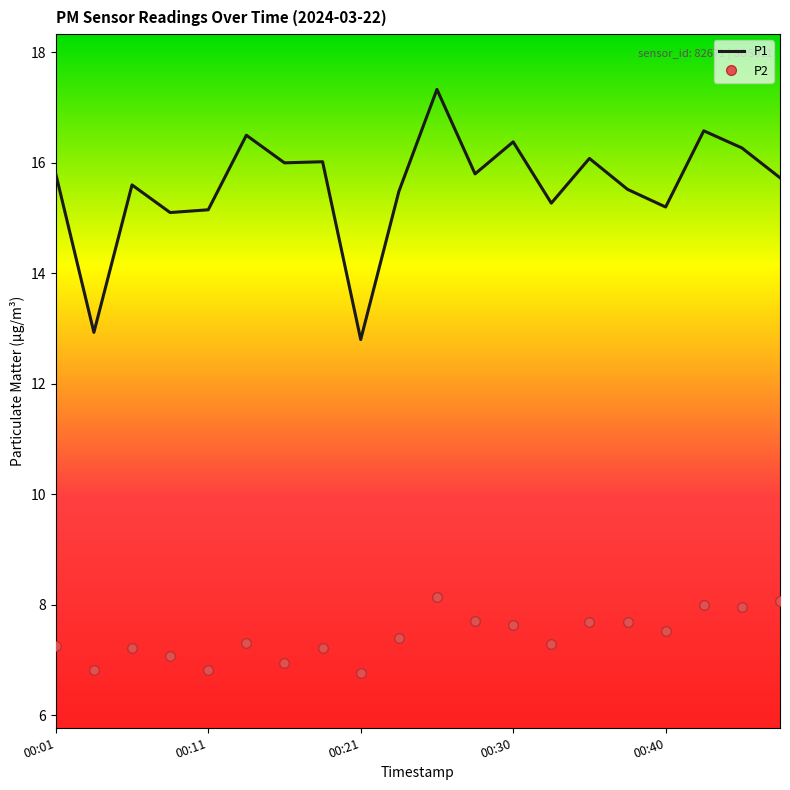

True or false: P2 has more than 1 points higher than both neighbors.

True